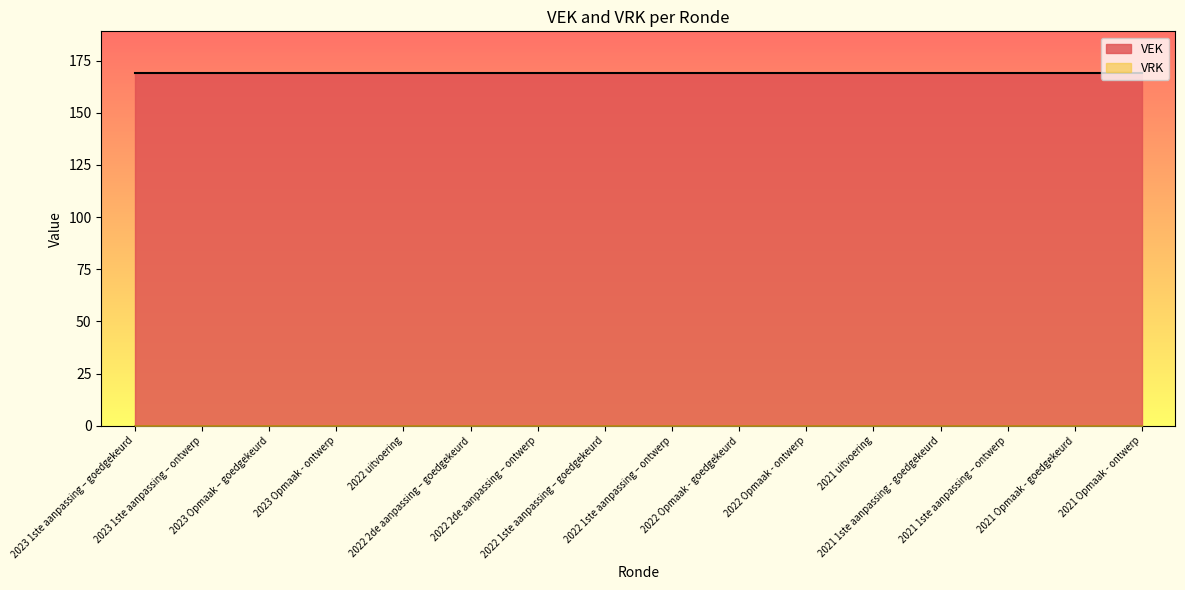

Rank the series by their maximum value, from lowest to highest.

VRK, VEK